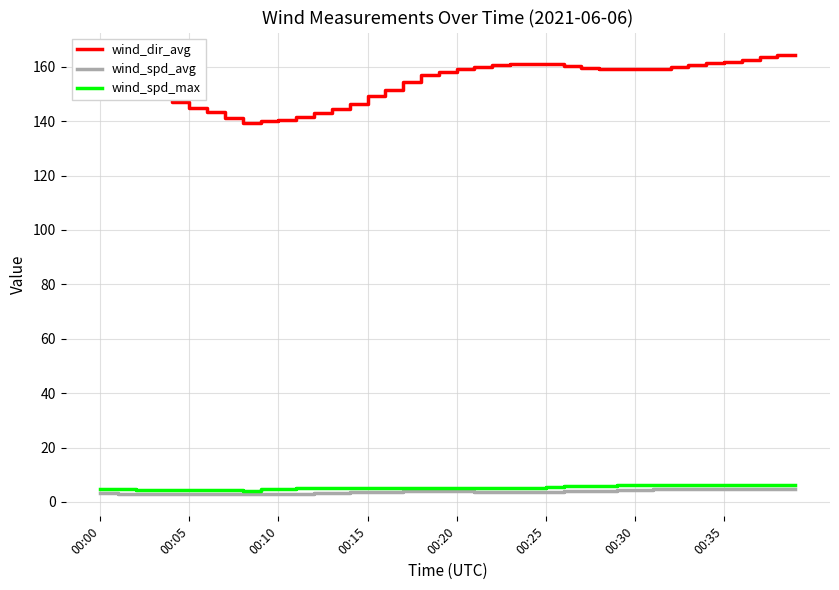

Which series has the largest range (max minus min)?

wind_dir_avg